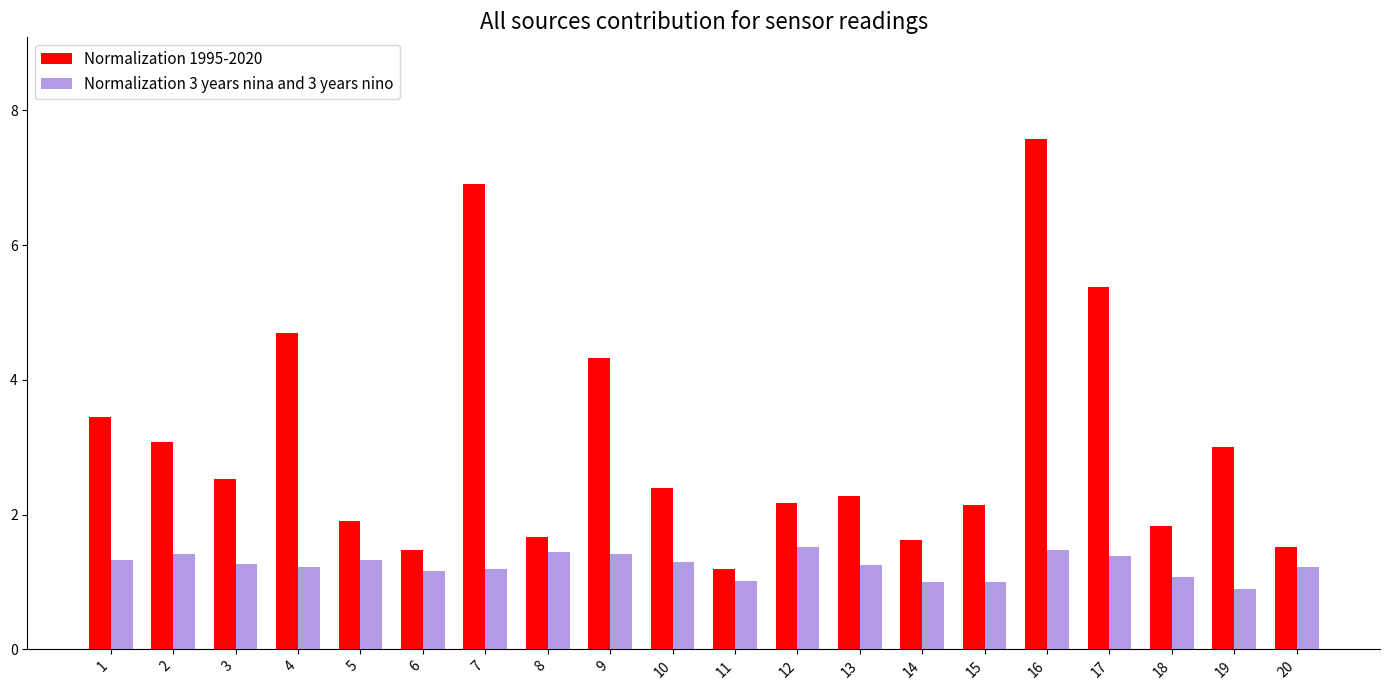

Is the value of Normalization 1995-2020 at 20 greater than the value of Normalization 3 years nina and 3 years nino at 11?

Yes